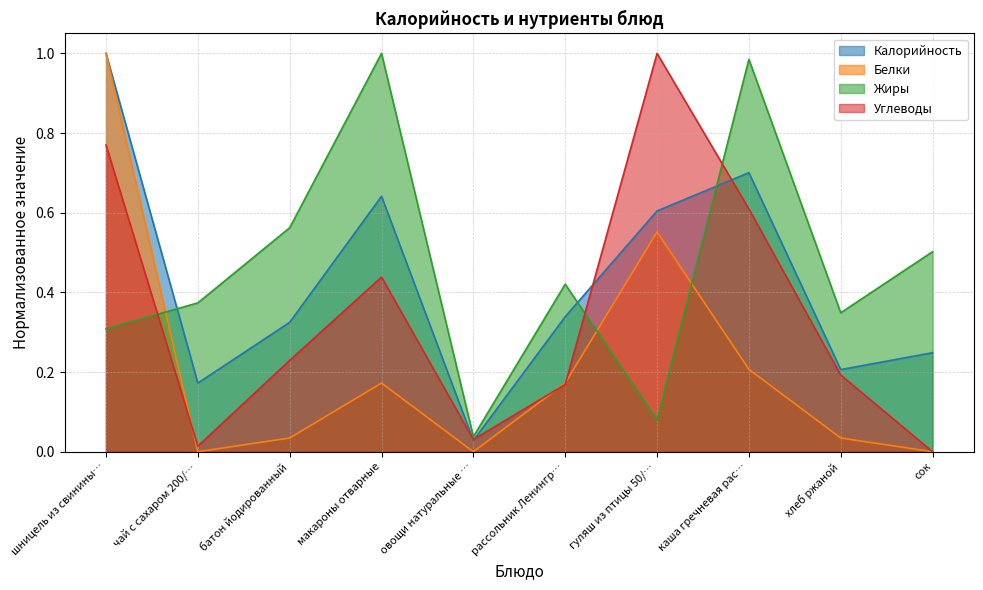

What is the difference between the maximum and minimum values in the Углеводы series?

1.0